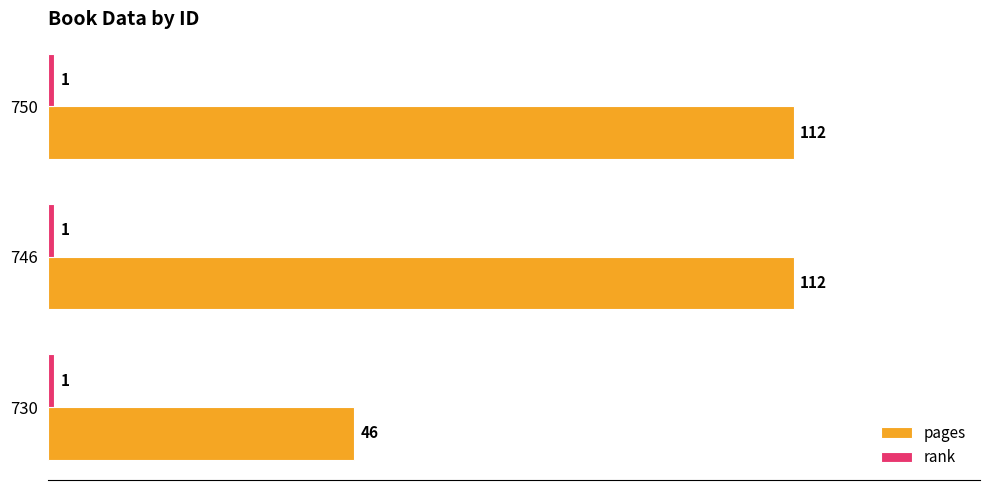

Is it true that pages equals 76 at 750?

False